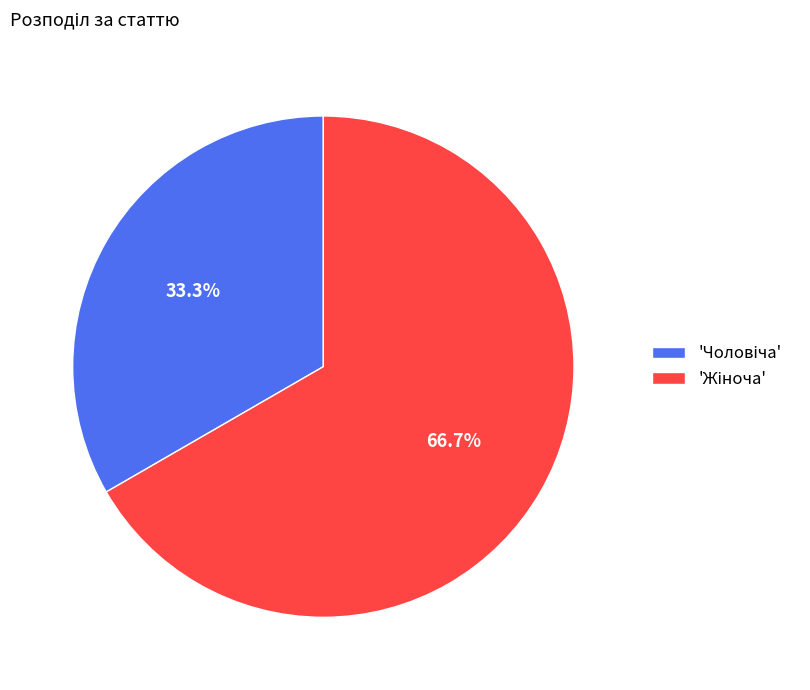

How many slices are in this pie chart?

2